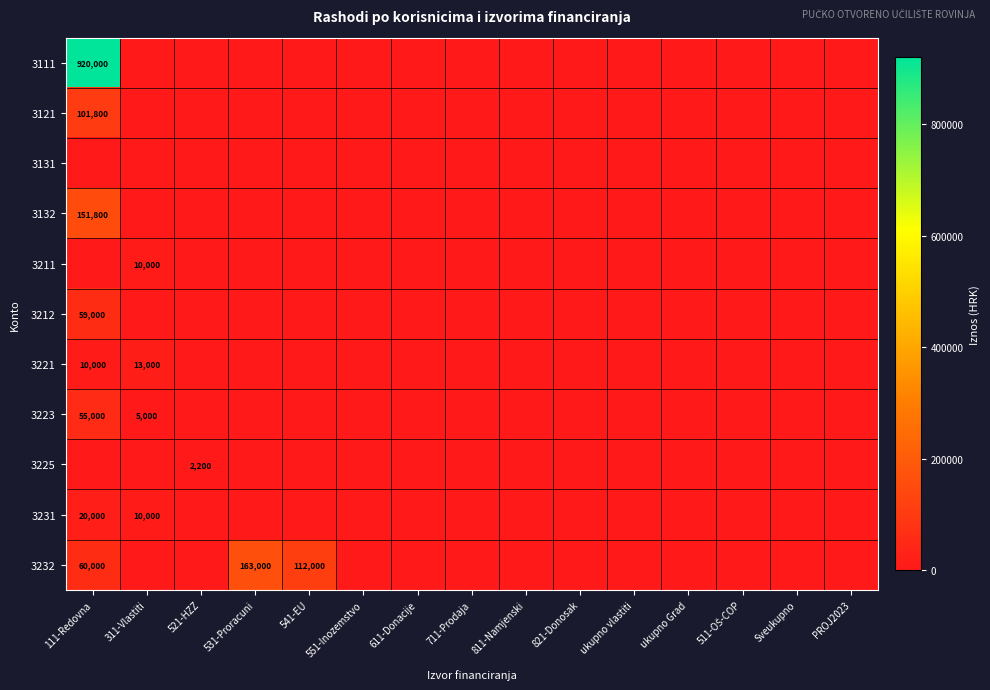

How many categories are shown in the chart?

15